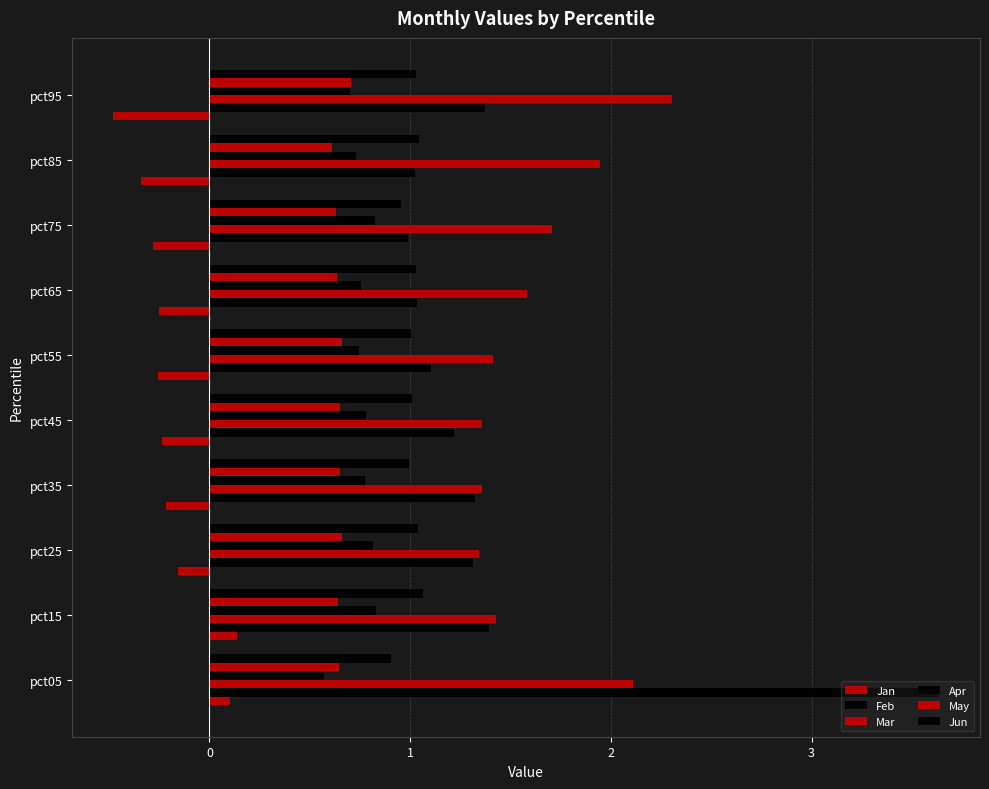

Count the number of categories in the chart.

10